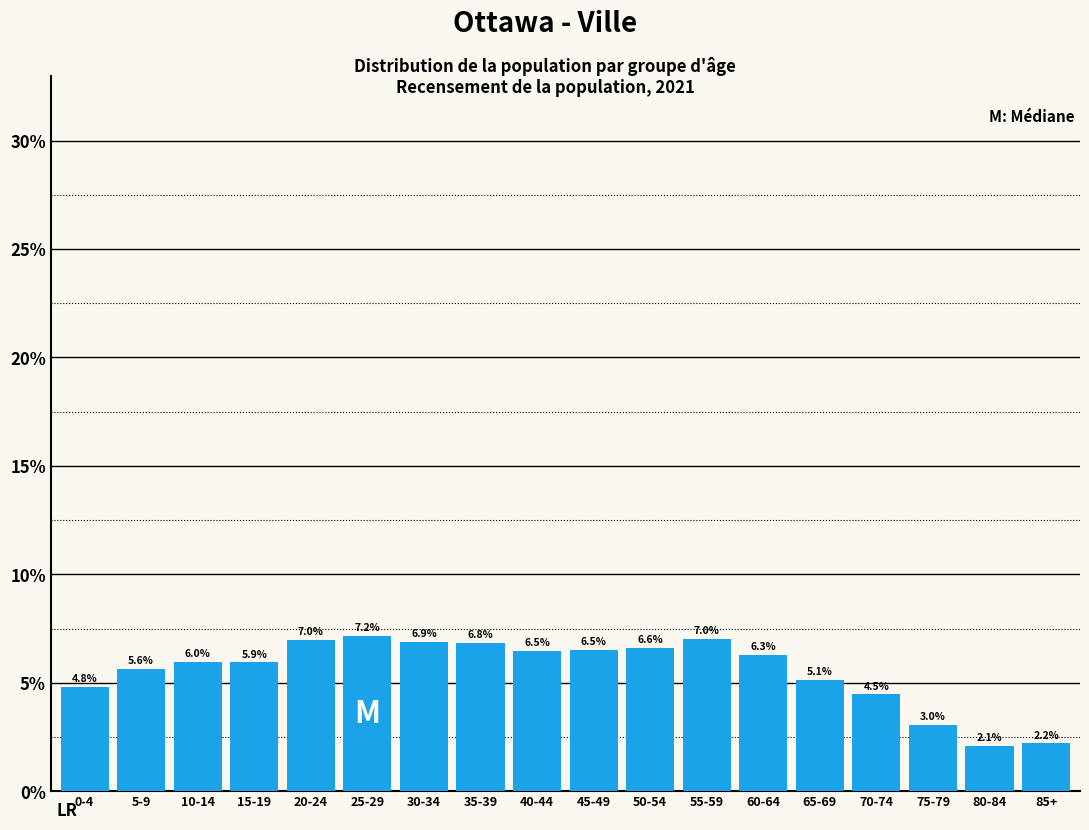

Reading left to right, extract all data points from this chart.

4.8	5.6	6.0	5.9	7.0	7.2	6.9	6.8	6.5	6.5	6.6	7.0	6.3	5.1	4.5	3.0	2.1	2.2